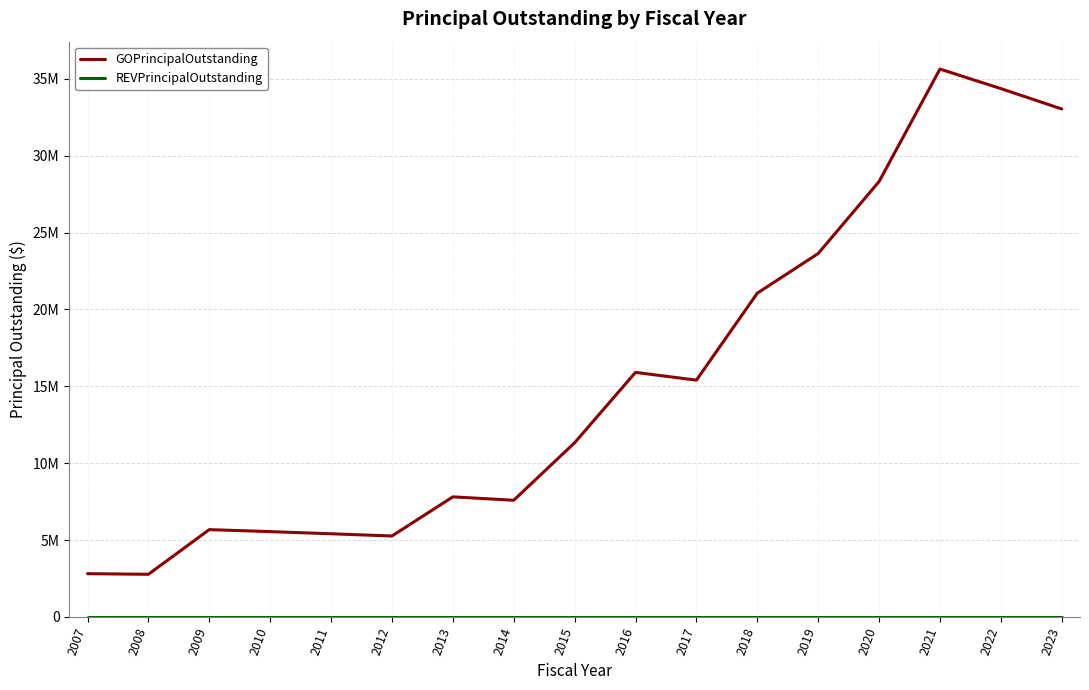

True or false: REVPrincipalOutstanding and GOPrincipalOutstanding intersect in this chart.

False